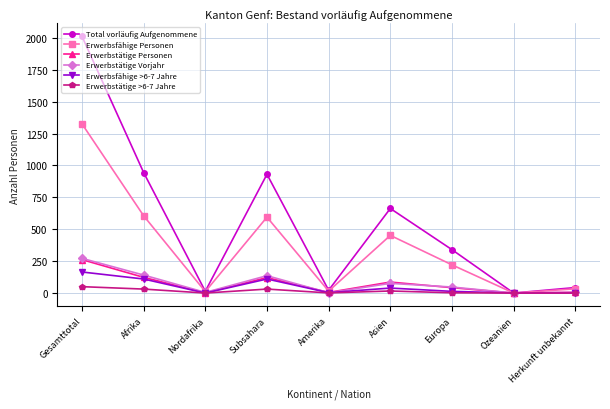

Does the chart have visible grid lines?

Yes